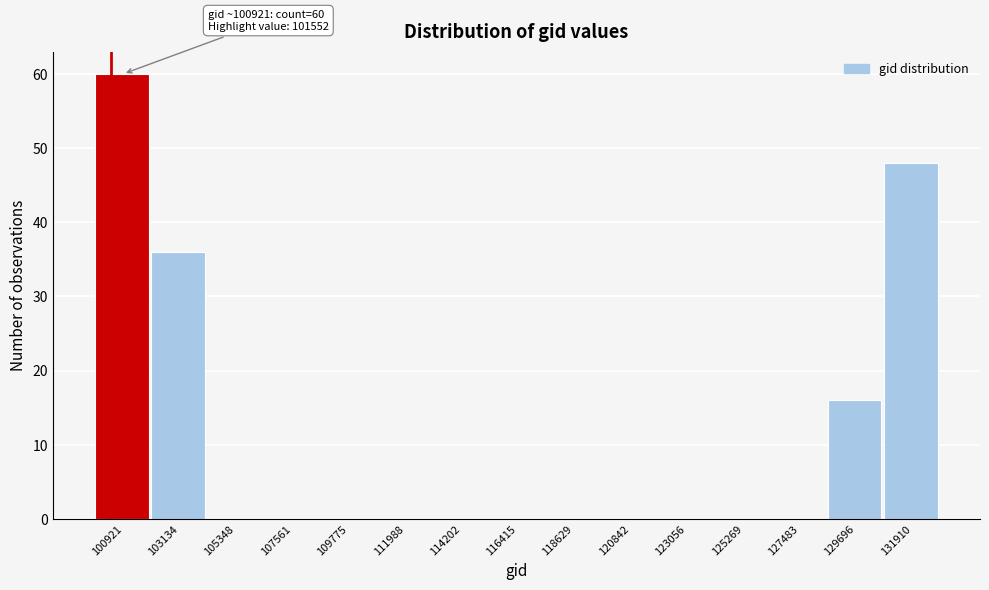

Reading left to right, extract all data points from this chart.

100921=60	103134=36	105348=0	107561=0	109775=0	111988=0	114202=0	116415=0	118629=0	120842=0	123056=0	125269=0	127483=0	129696=16	131910=48